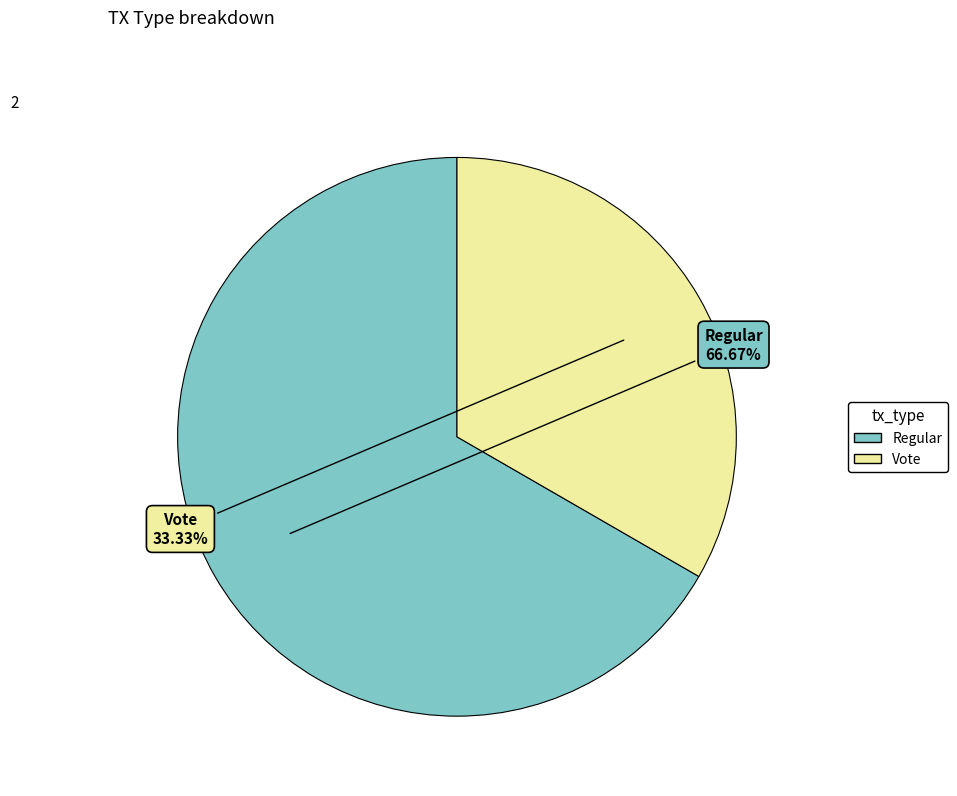

Is there any slice that represents more than half of the pie?

Yes